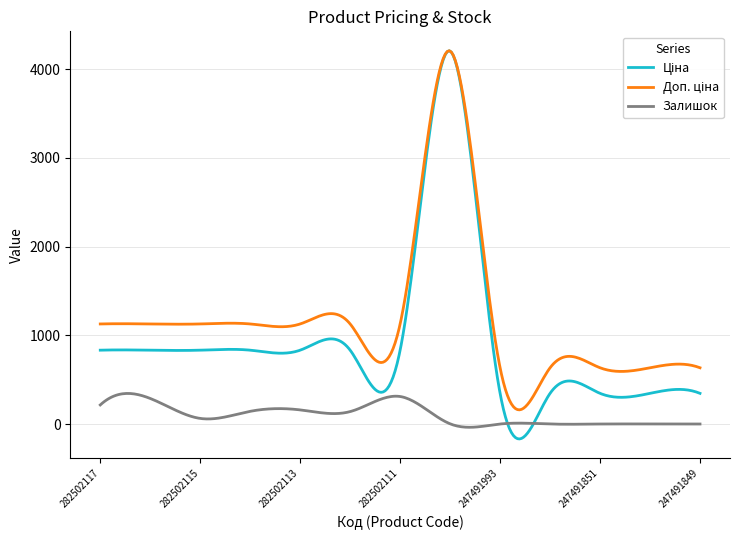

True or false: Доп. ціна and Ціна cross at least once.

False